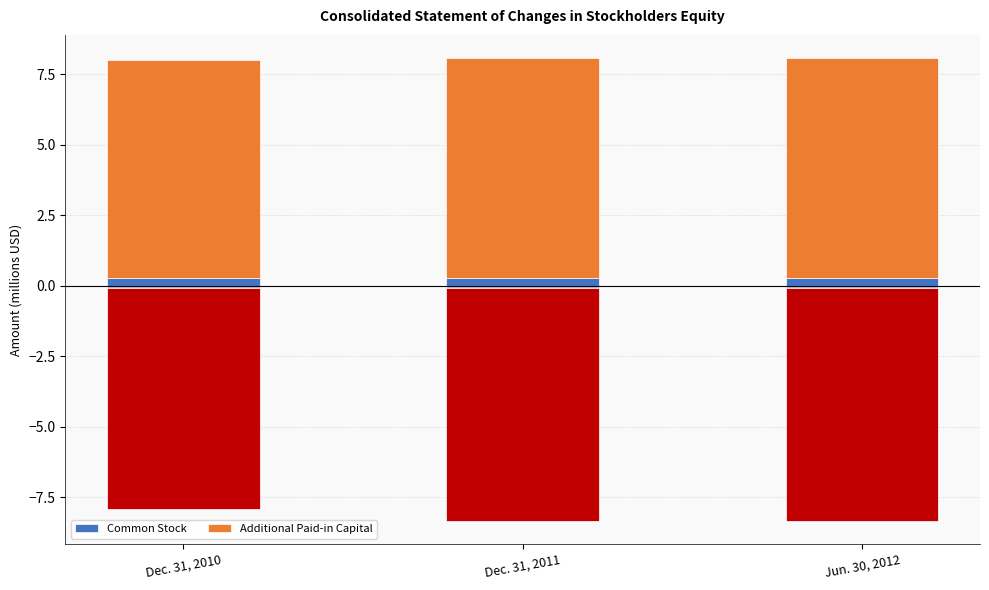

What is the value of the Additional Paid-in Capital bar at the 3rd from the left?

7.8